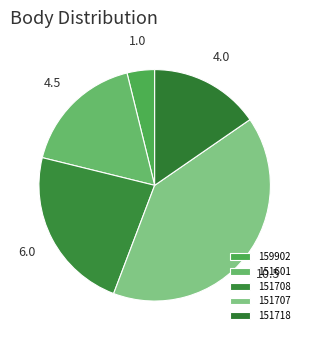

Does any single category account for the majority?

No